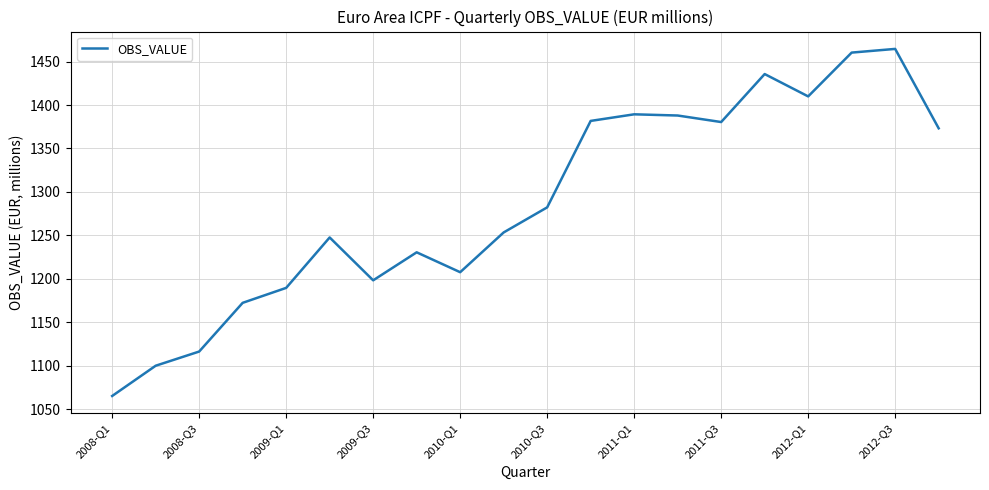

How many interior local valleys (lower than both neighbors) does the data have?

4